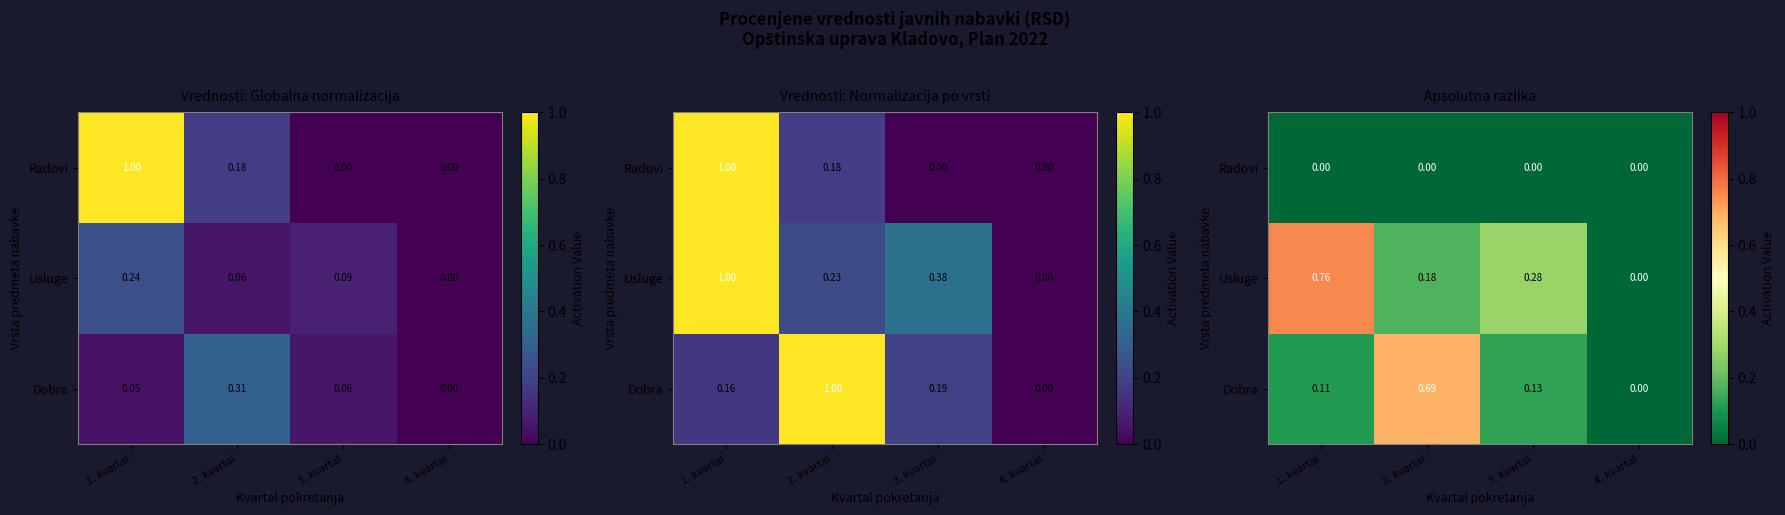

At which category is the sum across all series the highest?

1. kvartal